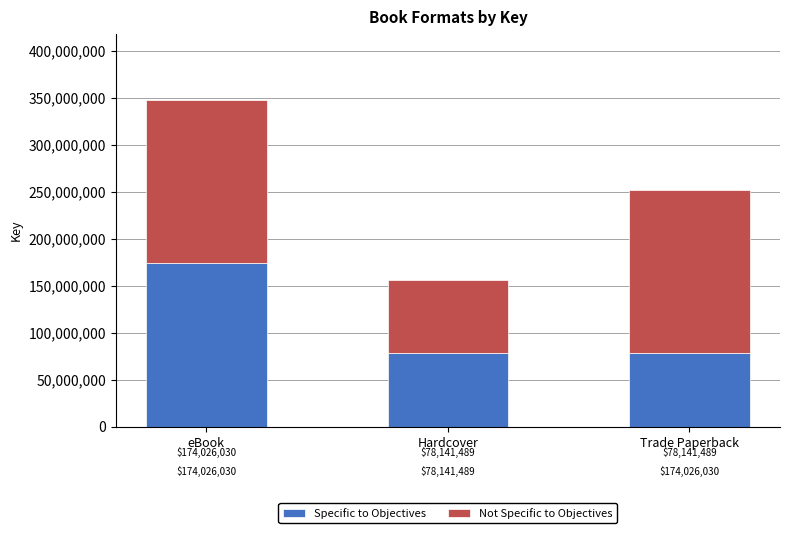

Reading right to left, what are the values for Specific to Objectives?

78141489	78141489	174026030